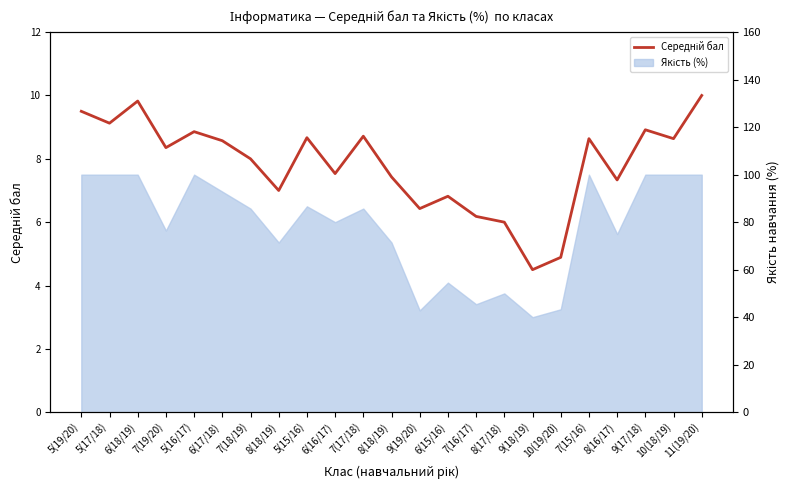

True or false: the data shows 8.6 at 7(15/16).

True